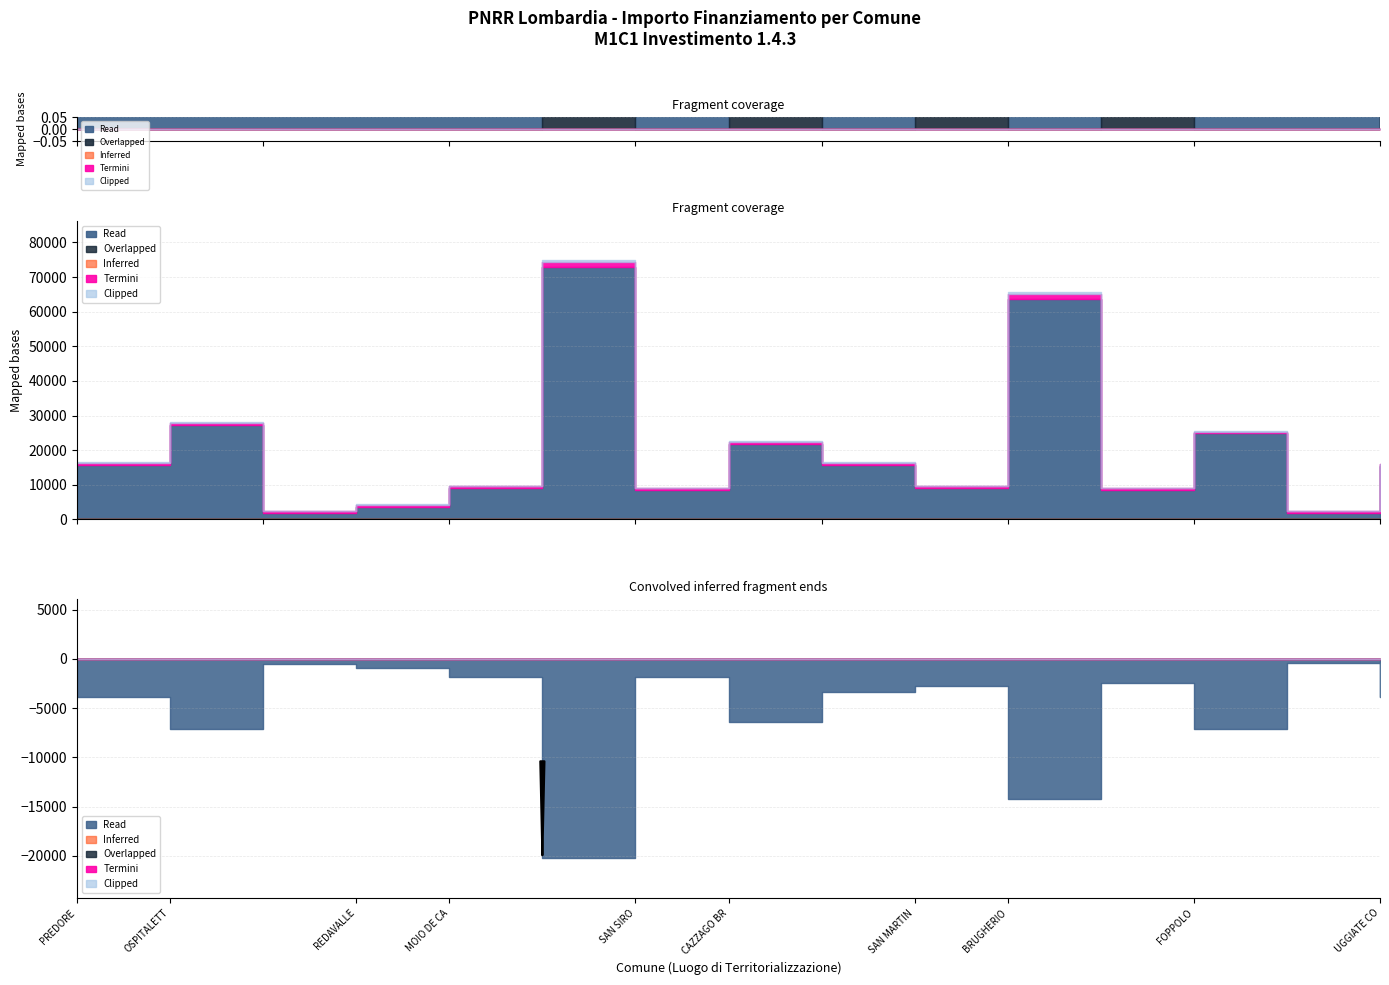

What is the value of the Investimento 1.4 point at the 12th from the left?

8498